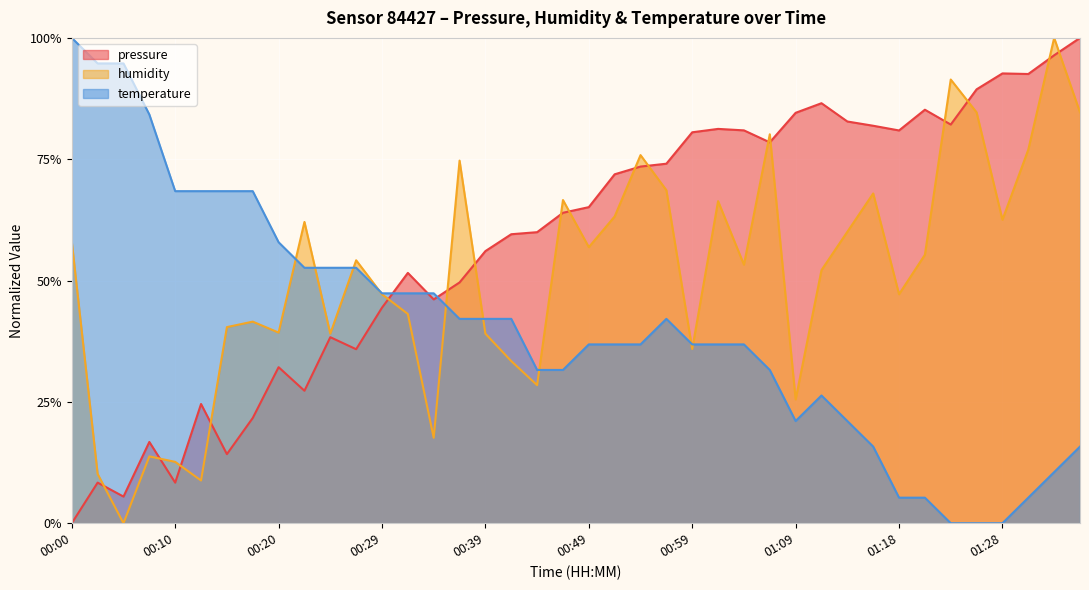

At how many categories does at least one series exceed 0?

40